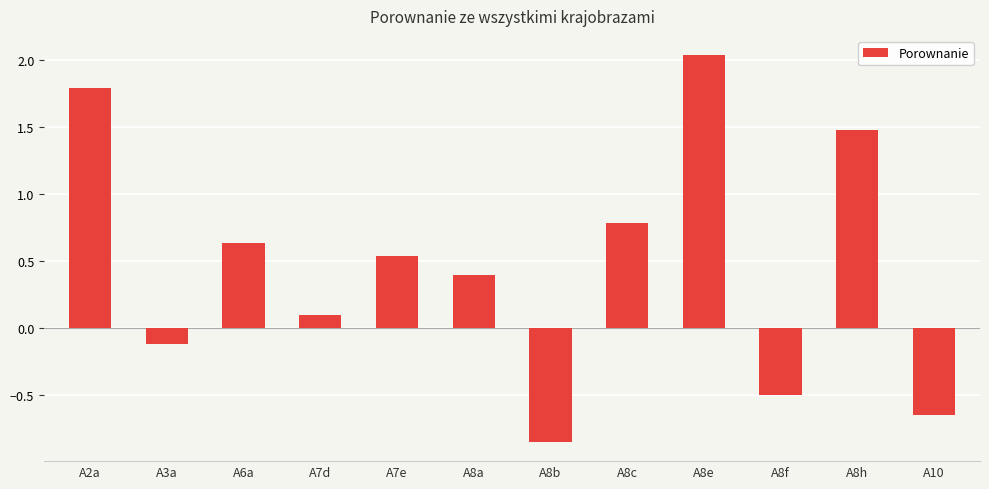

True or false: the data shows 0.5 at A8e.

False